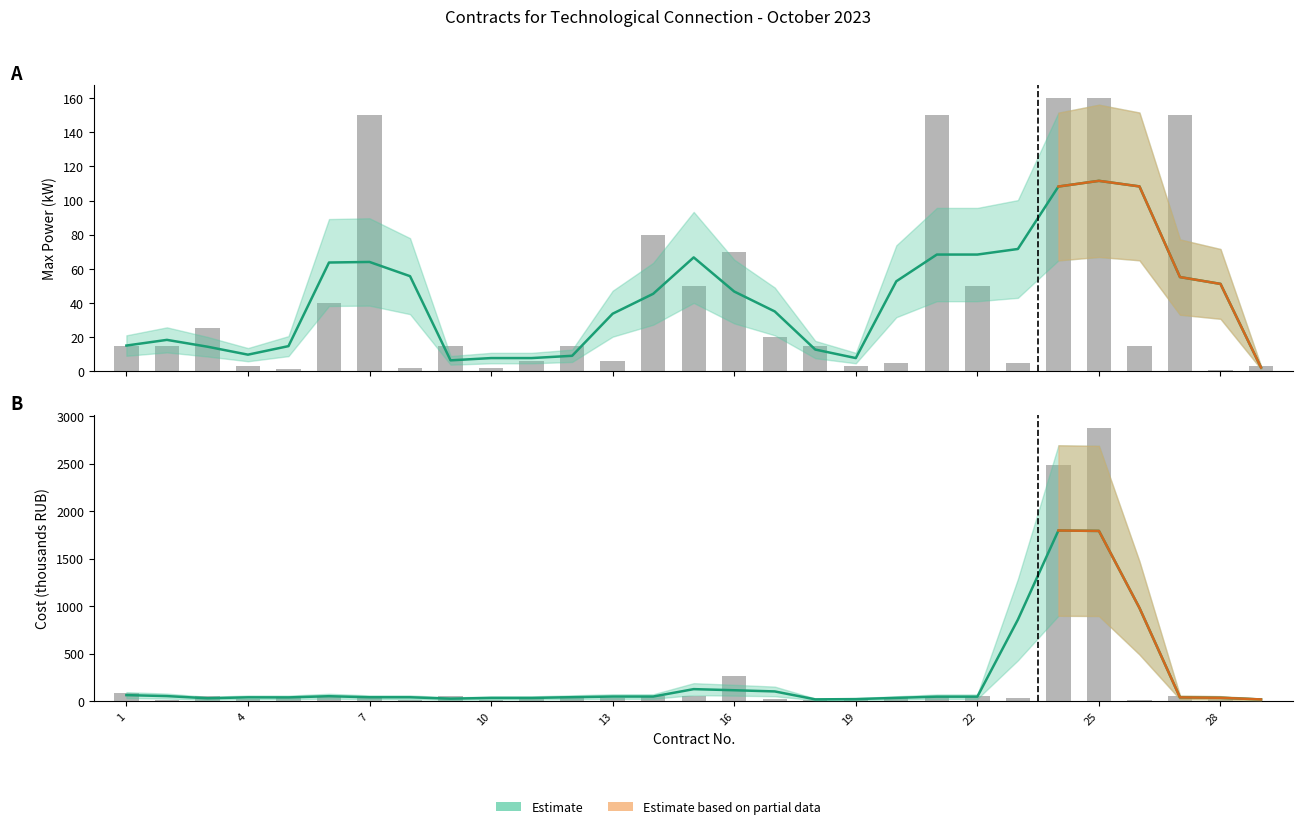

The value of Cost (RUB, thousands) at 19 is 17.2. True or false?

True